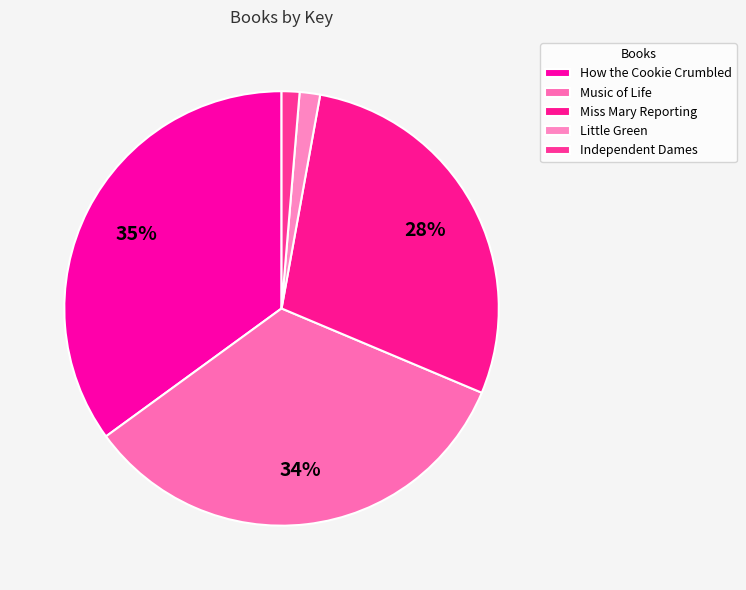

How many segments does this pie chart have?

5